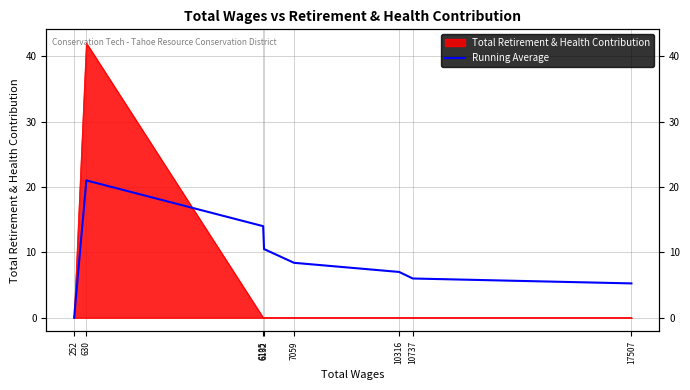

Does the chart display data point markers on the line(s)?

No